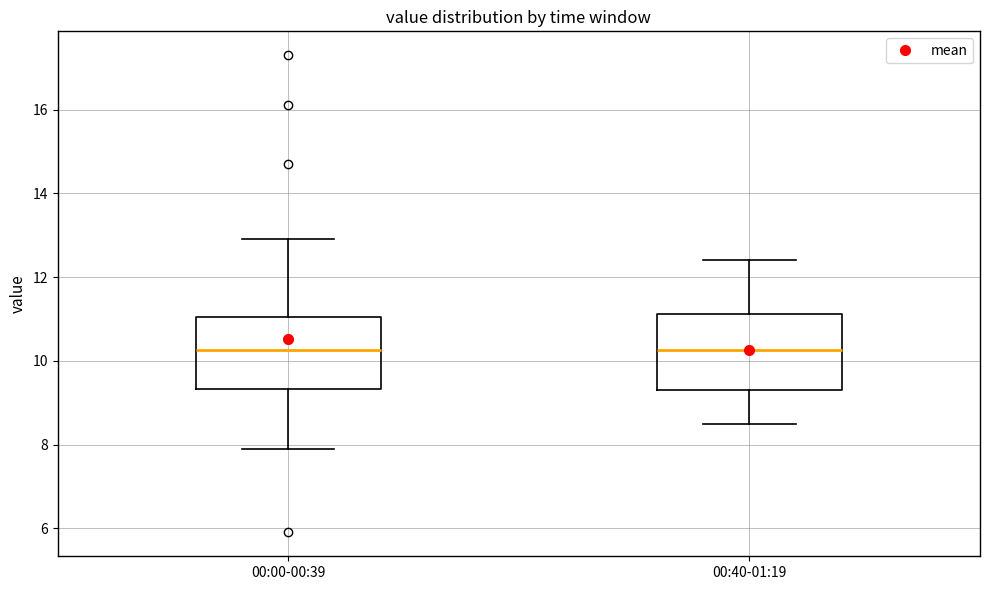

Reading left to right, read every box against the y-axis: the position of its median line, the range the box covers, and the ends of its whiskers. The values are not printed on the chart, so give them approximately, as read against the axis.

00:00-00:39: median 10.2, box 9.4 to 11.0, whiskers 8.0 to 13.0
00:40-01:19: median 10.2, box 9.4 to 11.2, whiskers 8.6 to 12.4